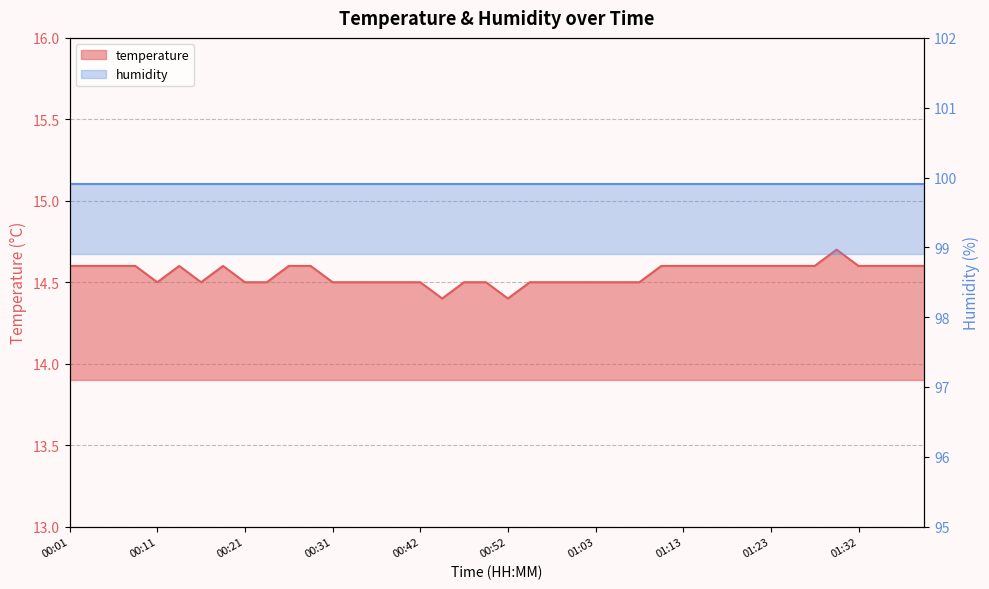

Where is the first local maximum?

00:14